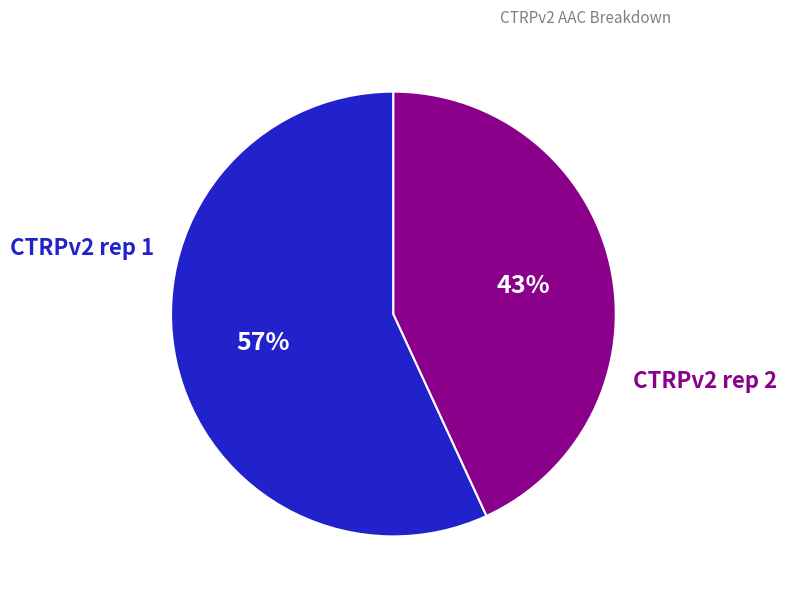

To the nearest percent, what percentage of the pie is CTRPv2 rep 1?

57%